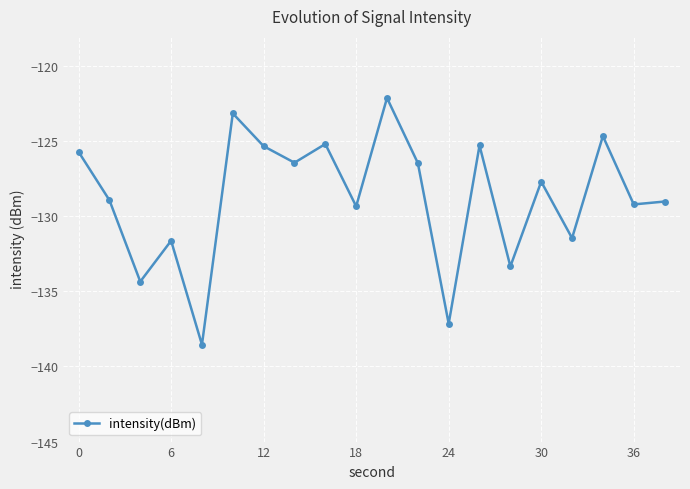

What is the minimum value shown in the chart?

-138.5